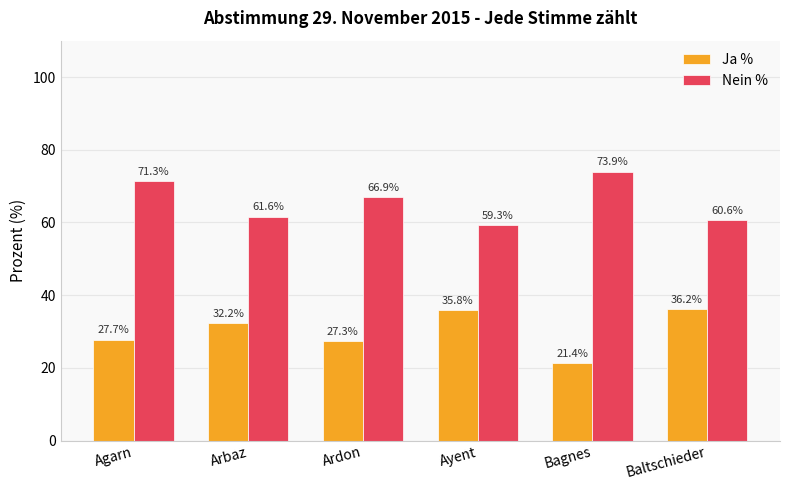

What is the label of the 4th bar from the right?

Ardon